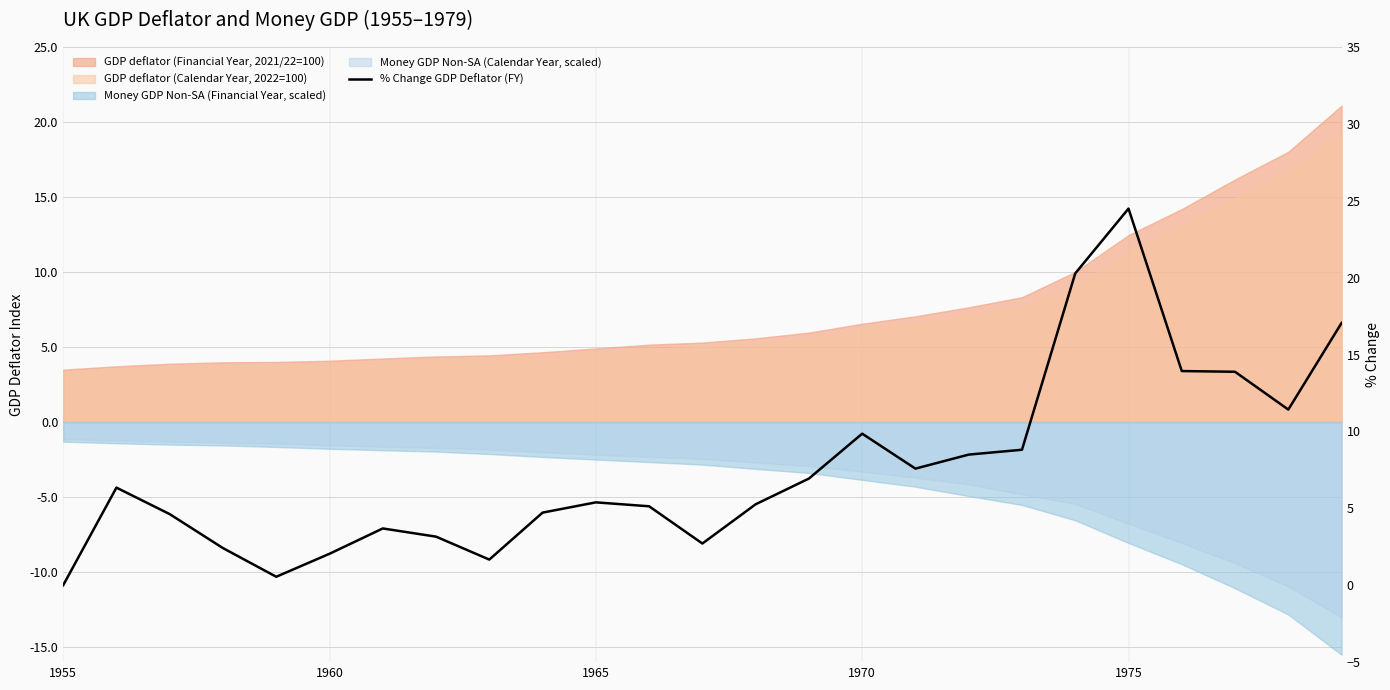

How many points are higher than both their immediate neighbors (excluding endpoints)?

5